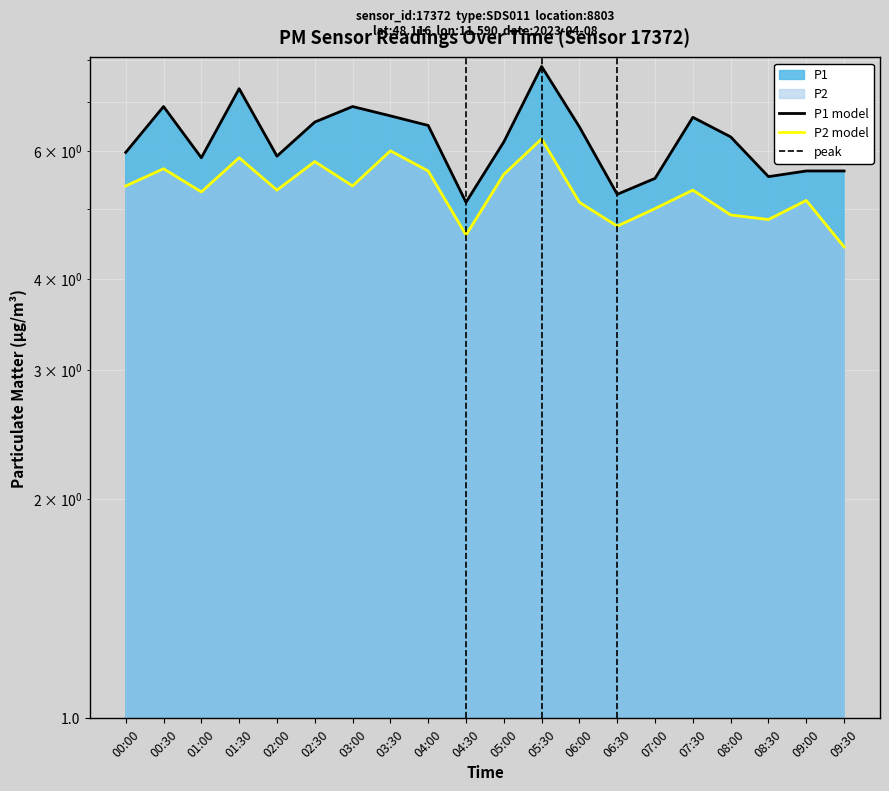

What is the difference between the maximum and minimum values in the P1 series?

2.7